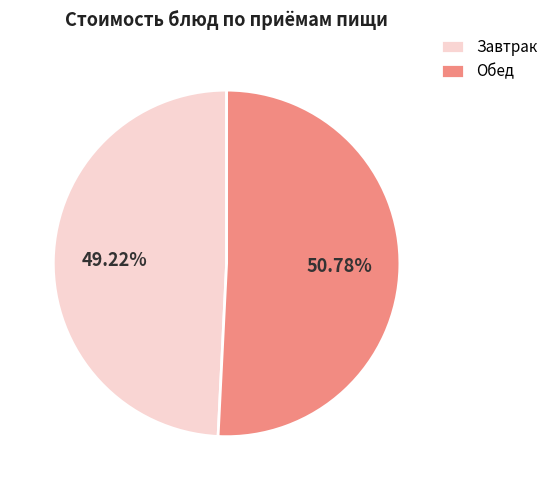

Which slice is the largest?

Обед